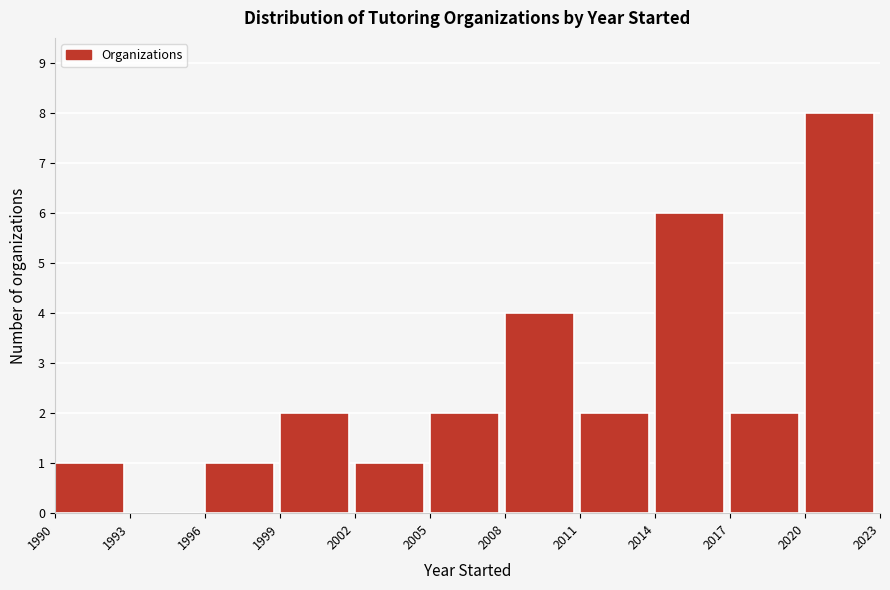

How tall is the bar that spans 2017 to 2020 on the x-axis? The values are not printed on the chart, so give them approximately, as read against the axis.

2